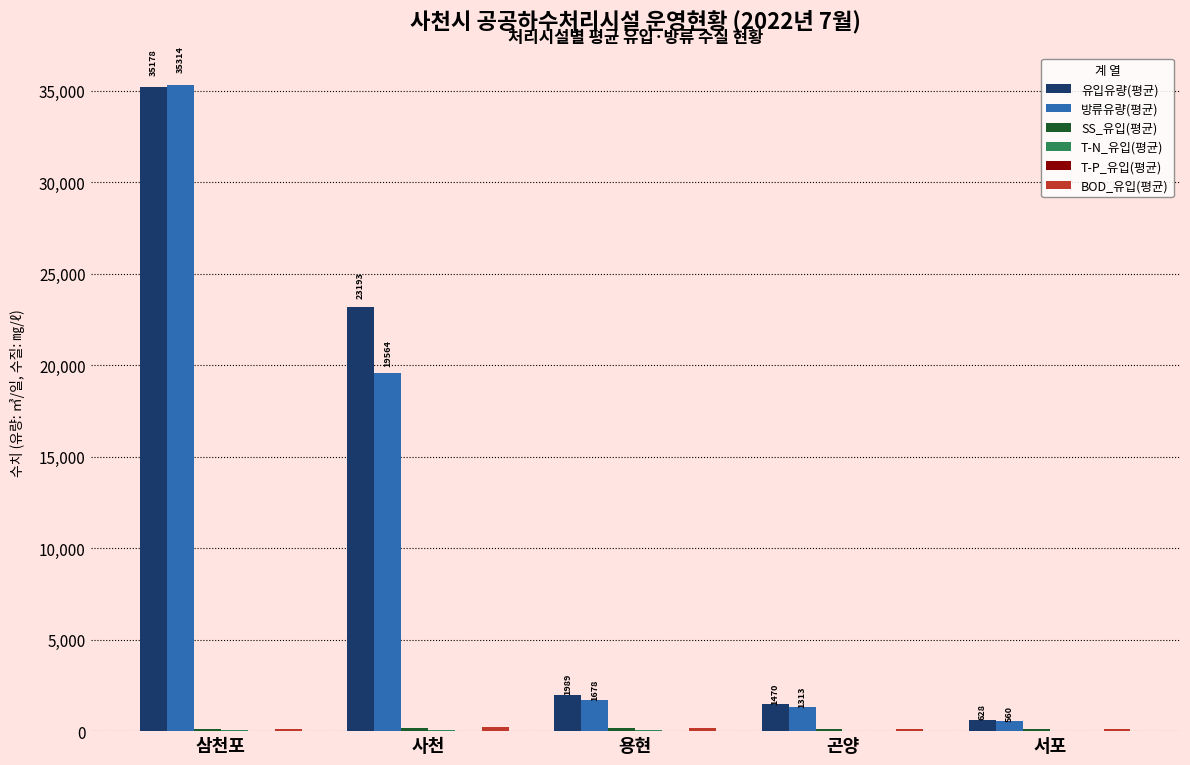

Is it true that 유입유량(평균) equals 23193.2 at 사천?

True